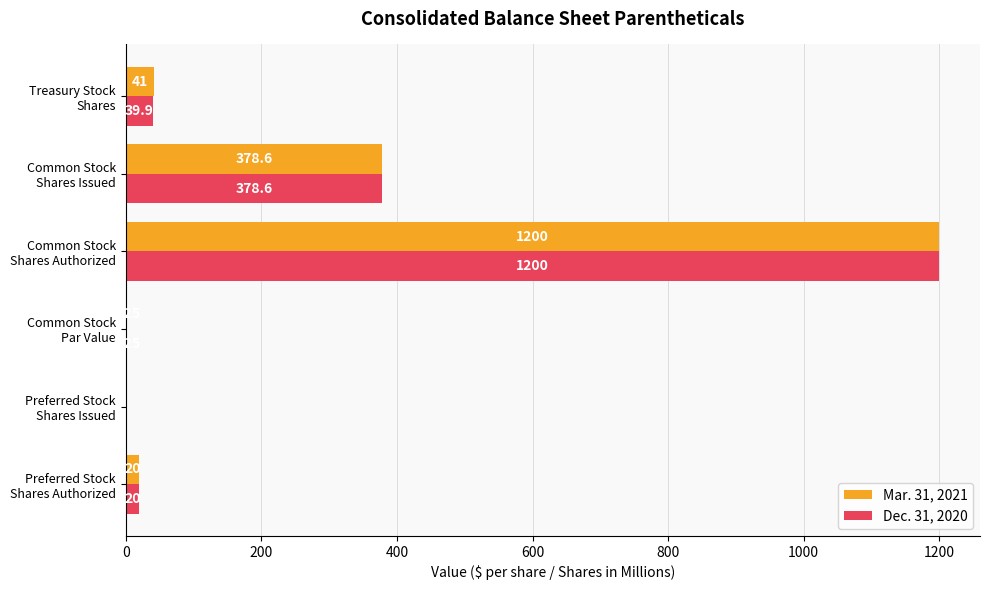

Which series has the largest total across all categories?

Mar. 31, 2021